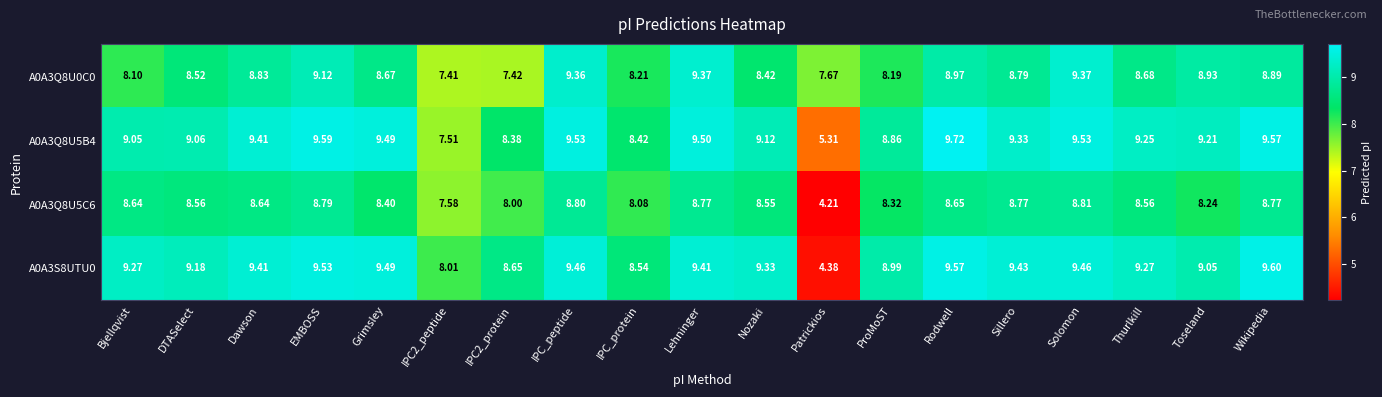

At which label is A0A3S8UTU0 closest to 6?

Patrickios